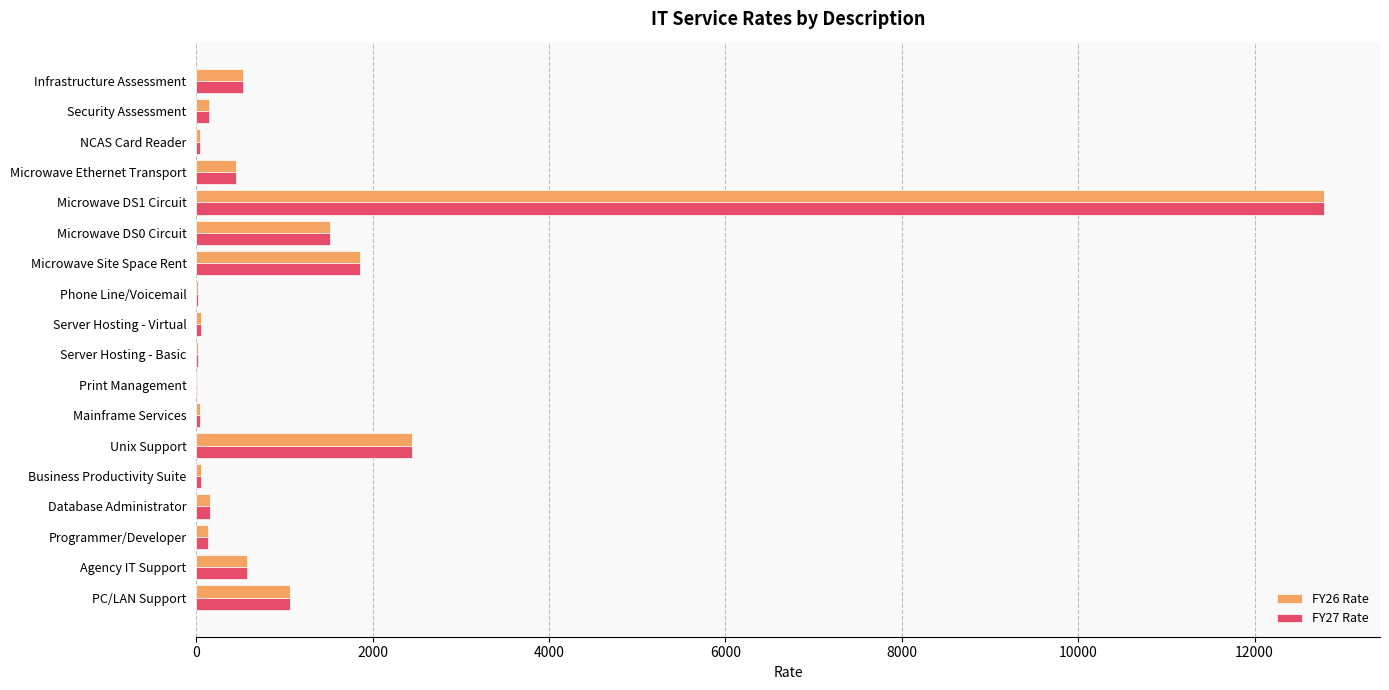

True or false: FY26 Rate has a value of 1418.8 at Unix Support.

False